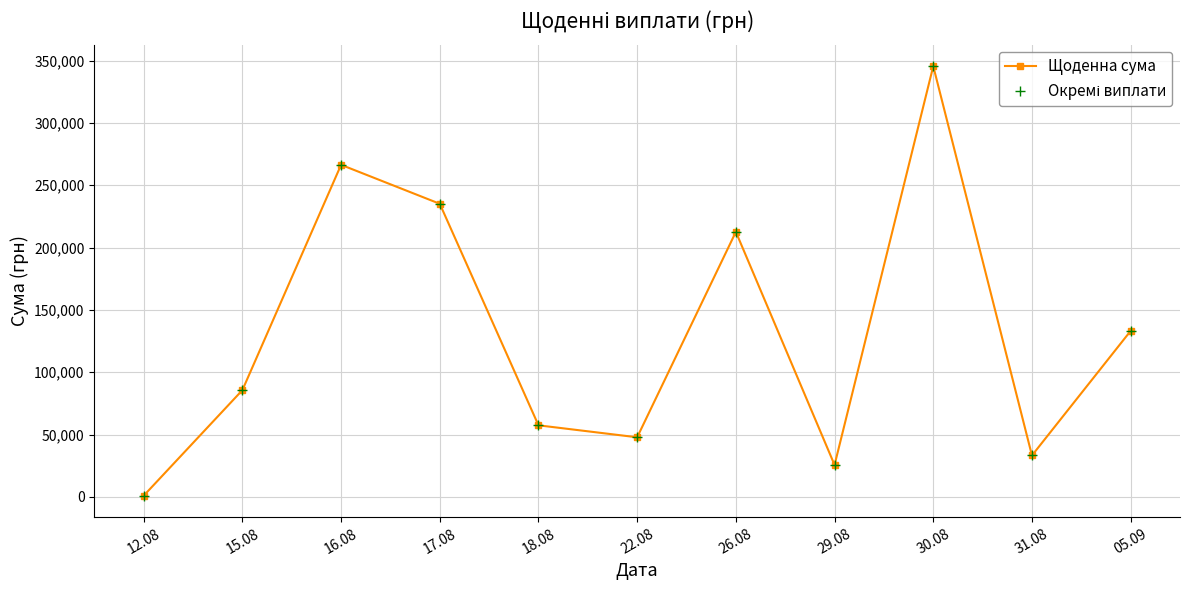

Does the chart have visible grid lines?

Yes